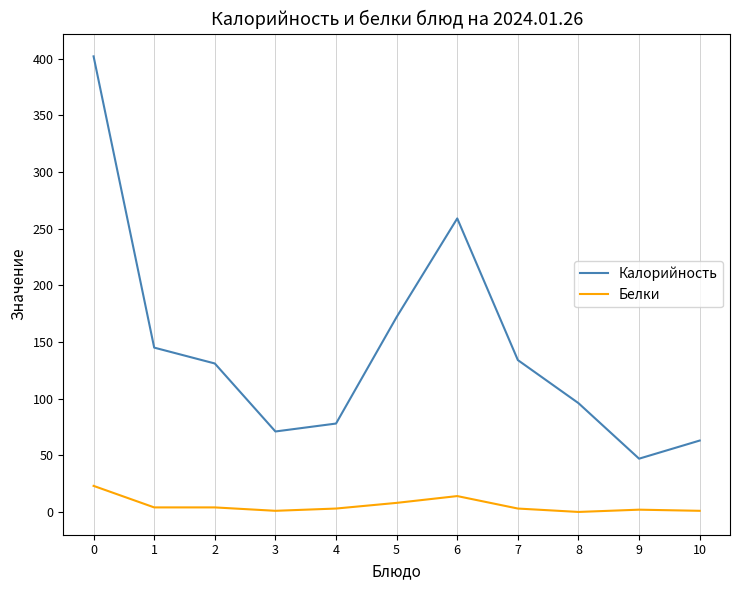

The value of Белки at 8 is 14. True or false?

False